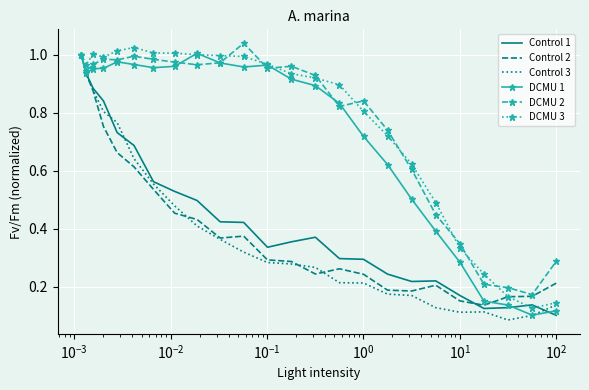

What are all the series names shown in the legend?

Control 1, Control 2, Control 3, DCMU 1, DCMU 2, DCMU 3